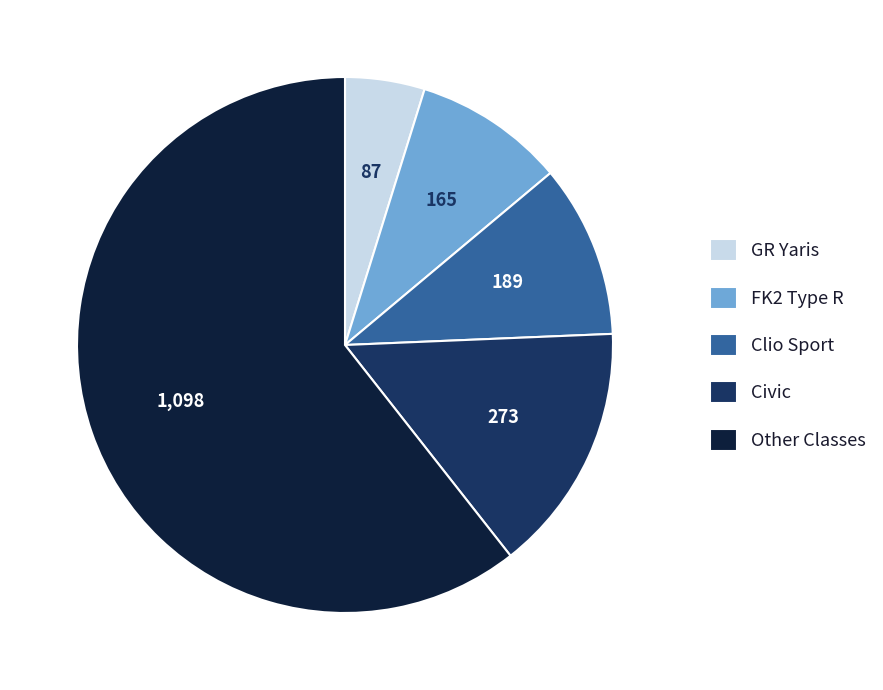

The GR Yaris slice represents 19% of the pie. True or false?

False